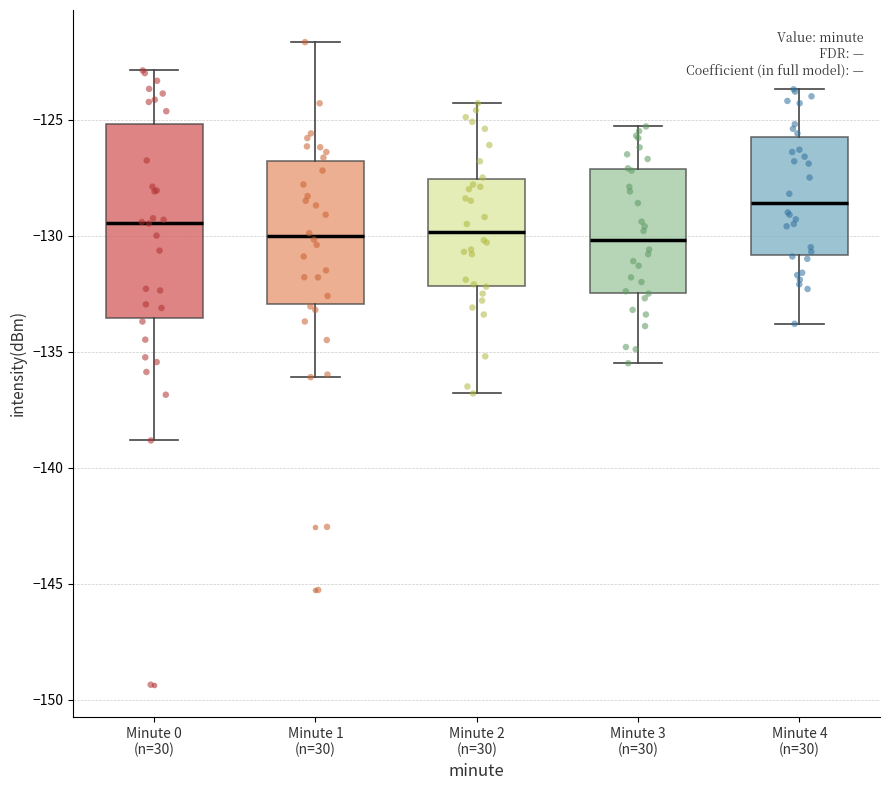

Comparing the boxes themselves (not the whiskers), which one is the tallest?

Minute 0 (n=30)